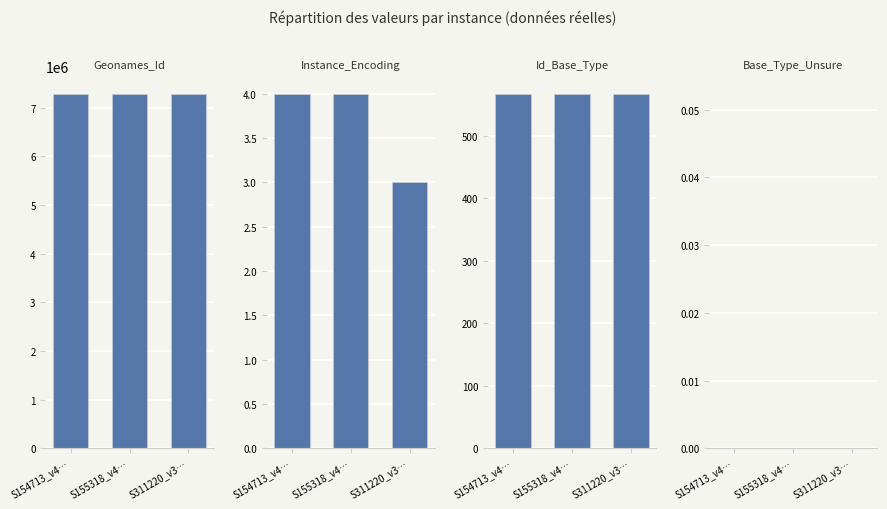

What are all the series names shown in the legend?

Geonames_Id, Instance_Encoding, Id_Base_Type, Base_Type_Unsure